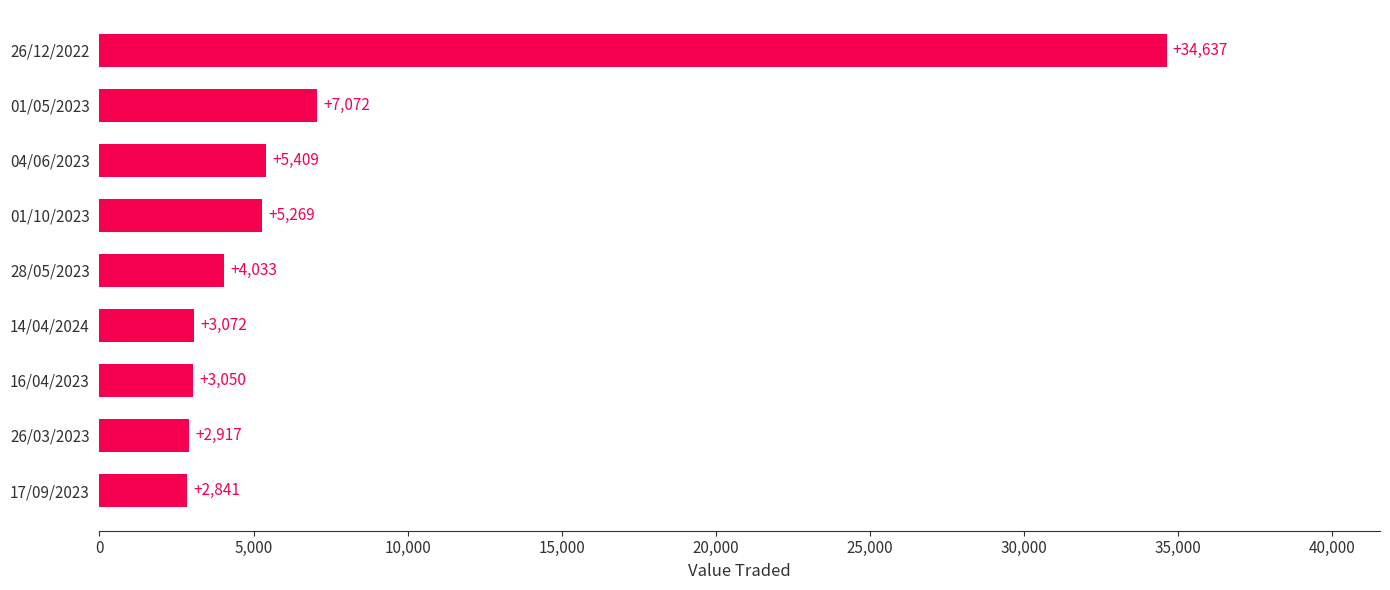

At which category does the chart reach its peak across all series?

26/12/2022